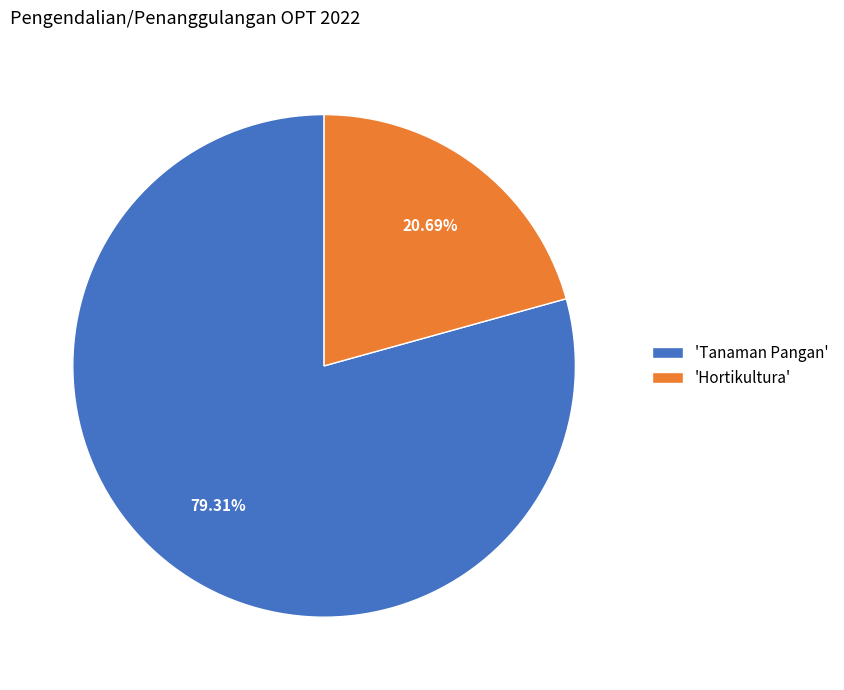

What is the ratio of the value at 'Hortikultura' to the value at 'Tanaman Pangan'?

0.3